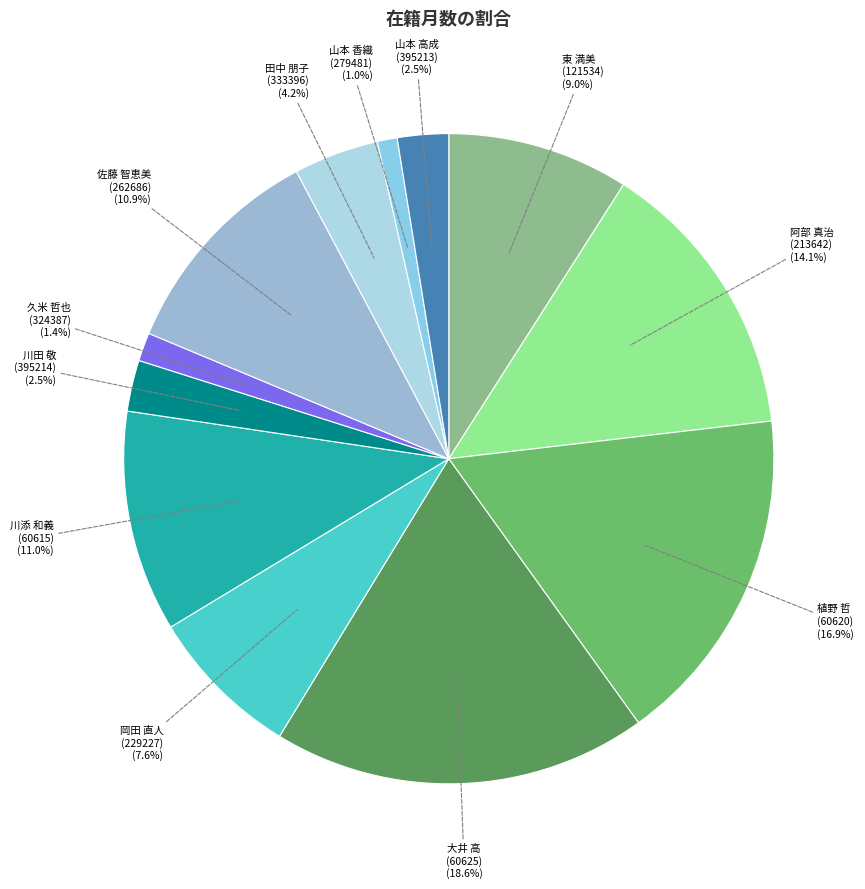

How many slices are in this pie chart?

12